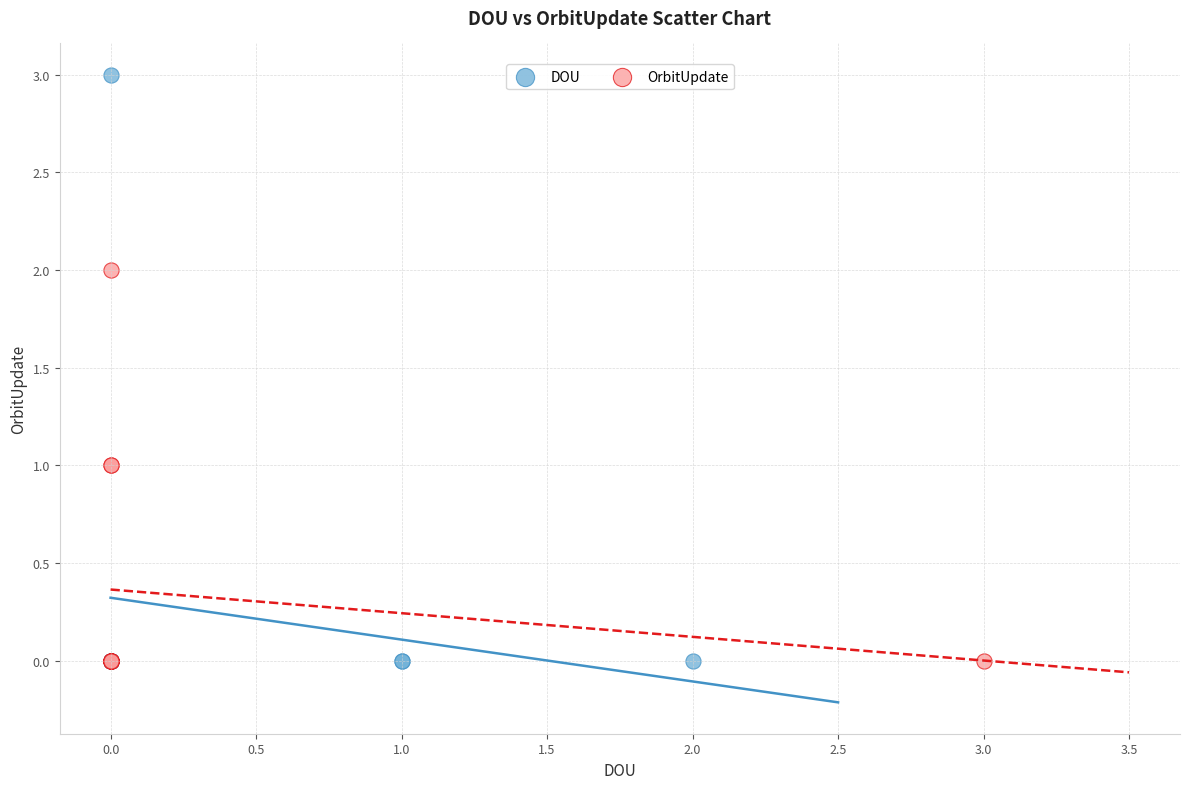

Which series reaches the maximum Y coordinate?

DOU